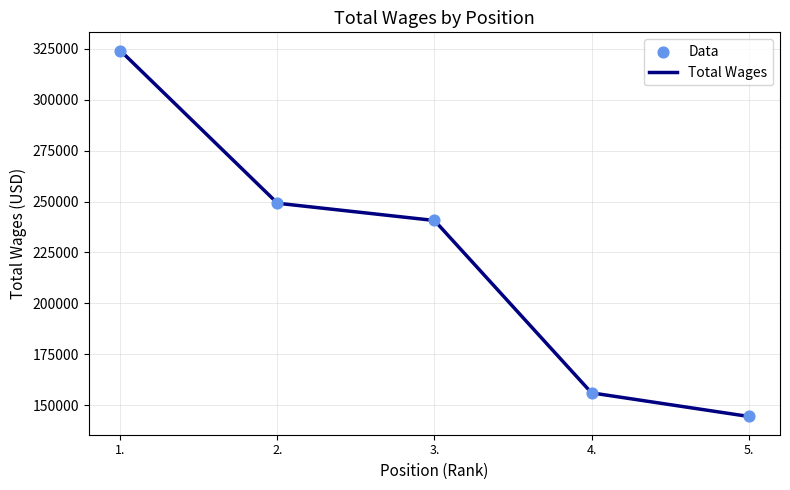

Which has a higher value, 5. or 4.?

4.